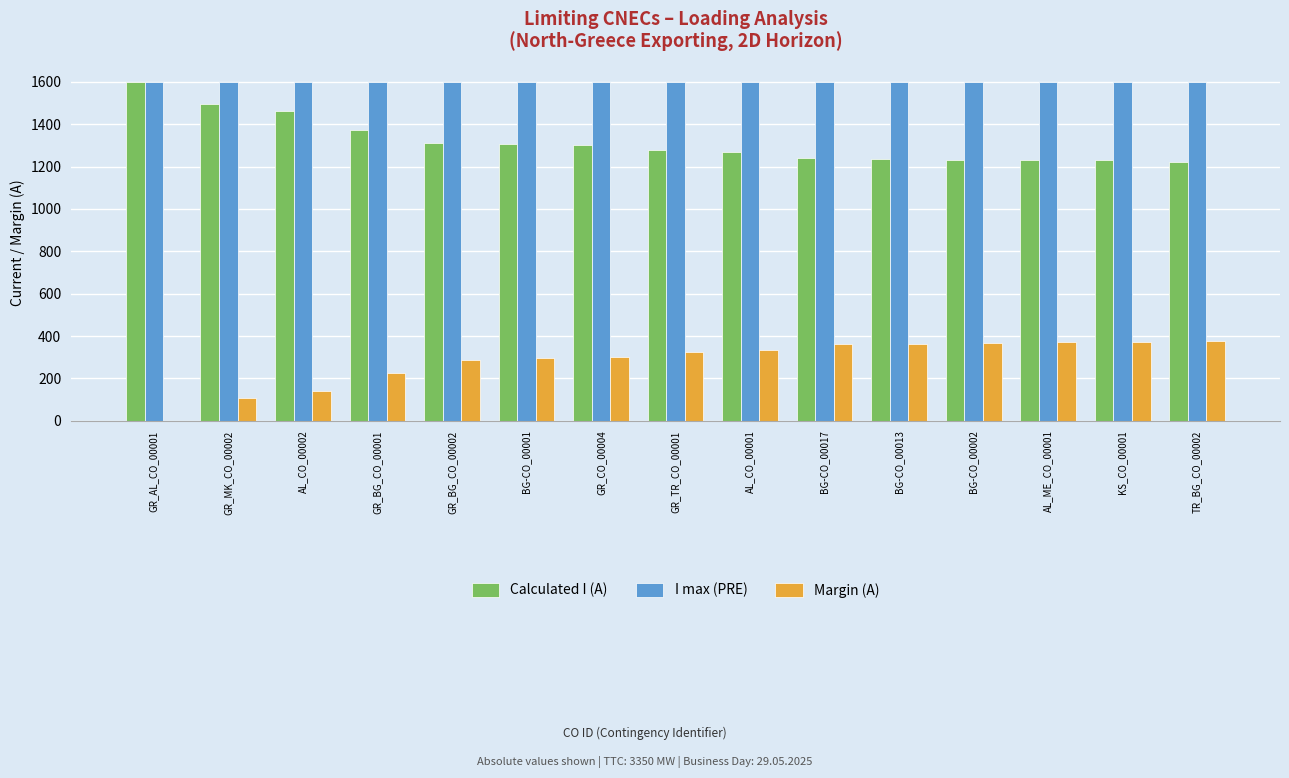

Which series has the largest total across all categories?

I max (PRE)